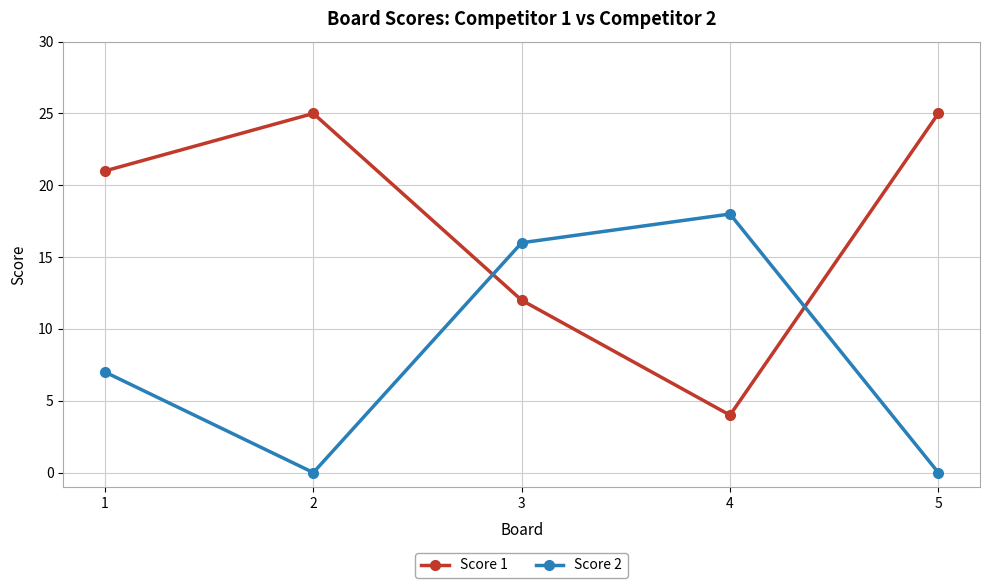

What are all the series names shown in the legend?

Score 1, Score 2